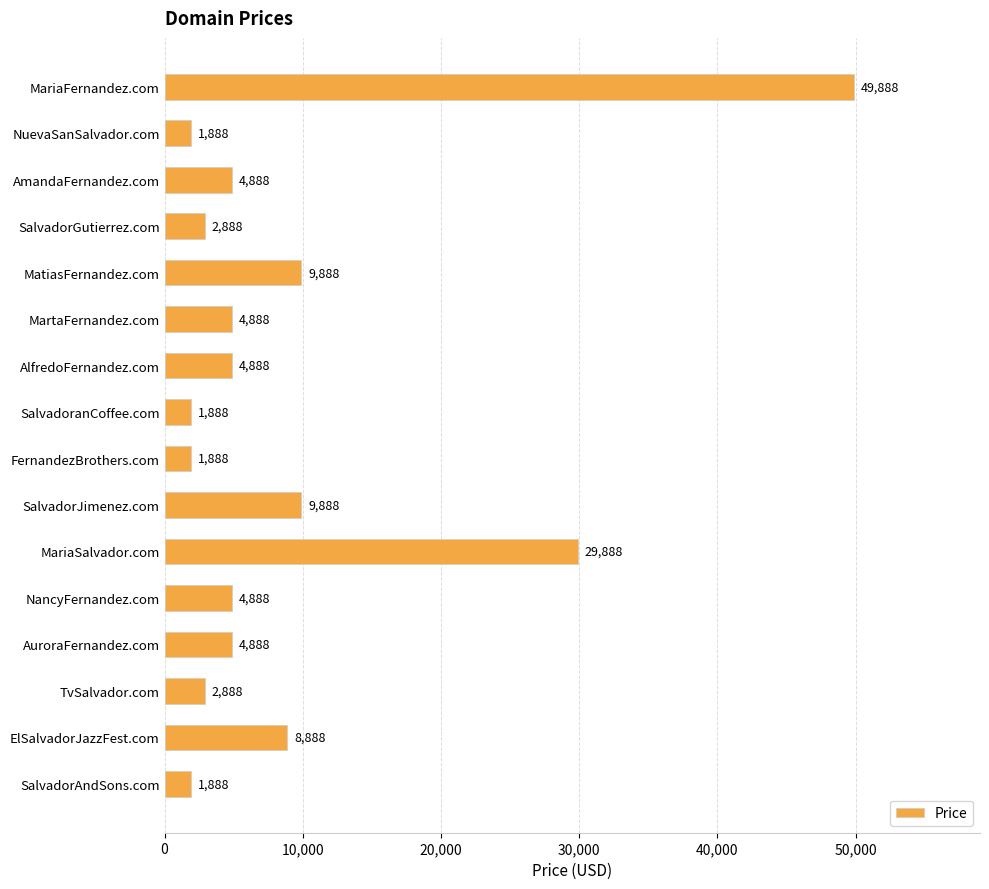

What is the label of the 9th bar from the bottom?

SalvadoranCoffee.com